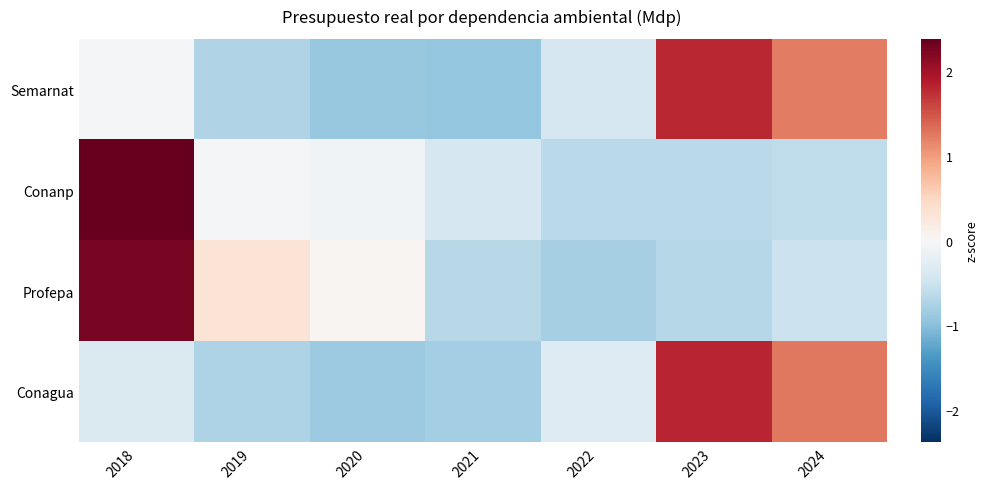

Reading left to right, extract all data points from this chart.

Semarnat: 2018=-0.0	2019=-0.7	2020=-0.9	2021=-0.9	2022=-0.4	2023=1.8	2024=1.2
Conanp: 2018=2.4	2019=-0.0	2020=-0.1	2021=-0.4	2022=-0.6	2023=-0.6	2024=-0.6
Profepa: 2018=2.3	2019=0.3	2020=0.0	2021=-0.7	2022=-0.8	2023=-0.7	2024=-0.5
Conagua: 2018=-0.3	2019=-0.7	2020=-0.9	2021=-0.8	2022=-0.3	2023=1.8	2024=1.3